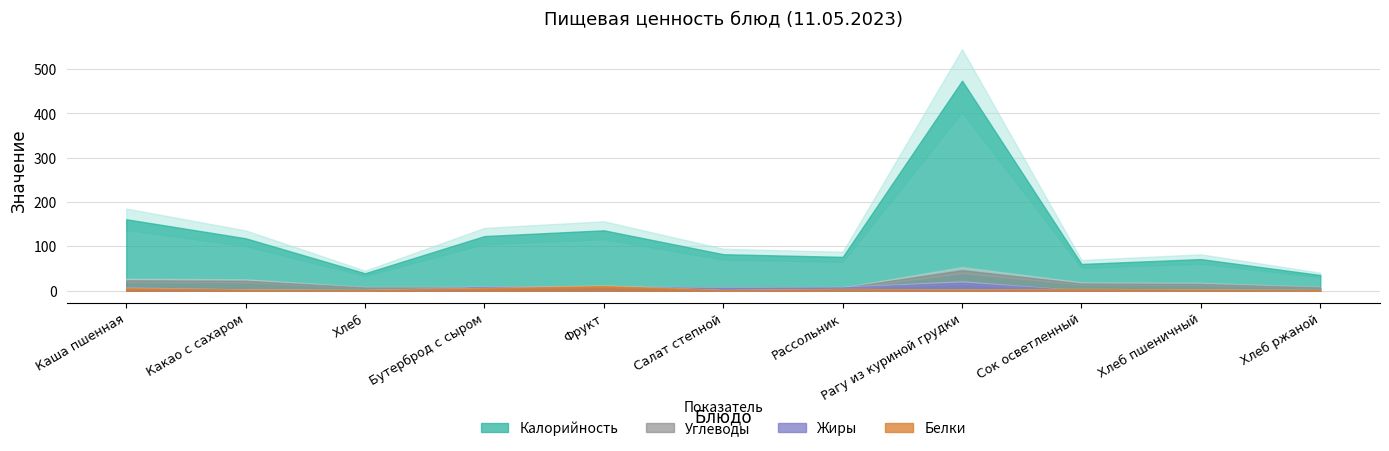

Which series has the largest total across all categories?

Калорийность